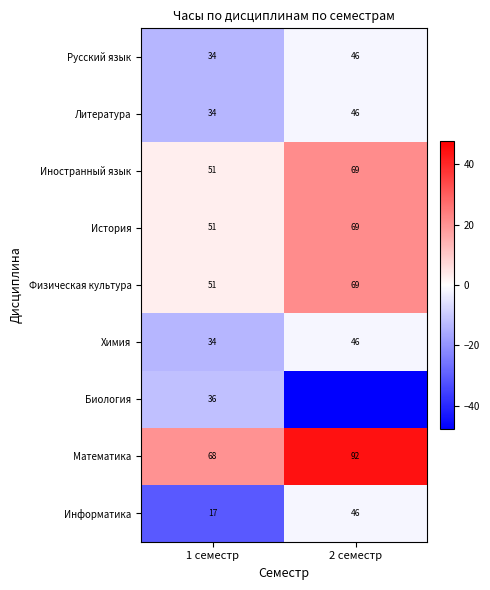

Is the value of Информатика at 1 семестр greater than the value of Физическая культура at 2 семестр?

No